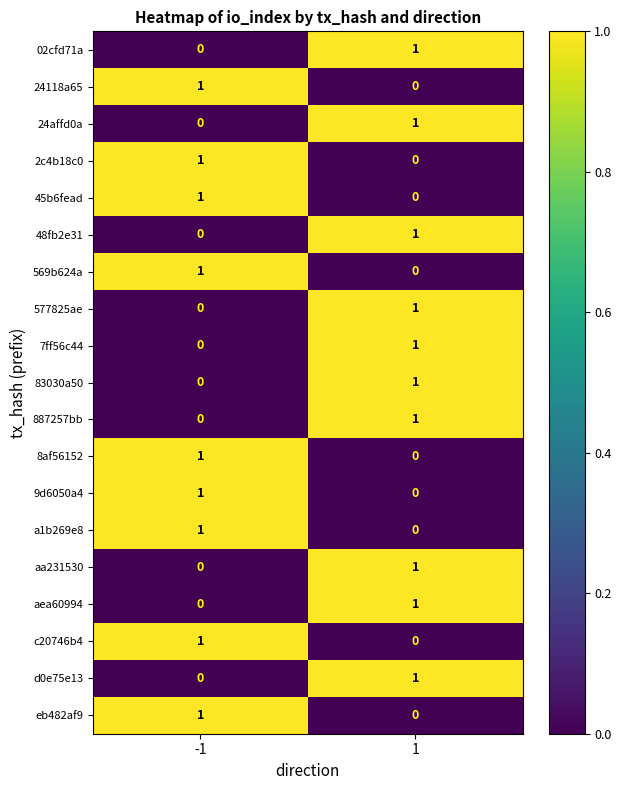

Is it true that eb482af9 equals 0 at 1?

True